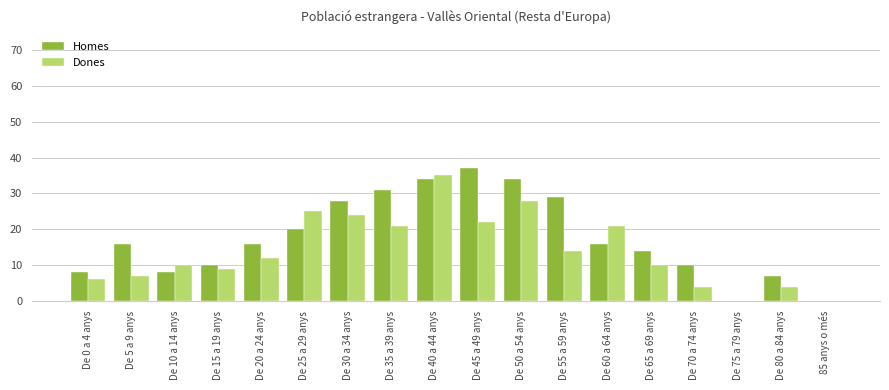

At which category is the sum across all series the highest?

De 40 a 44 anys